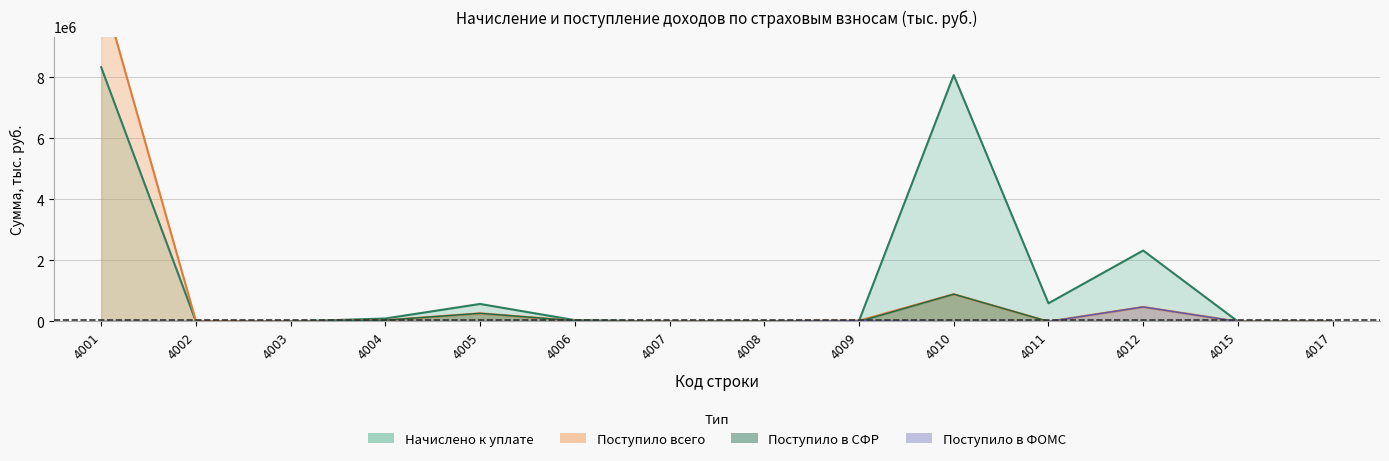

True or false: Поступило в ФОМС has more than 2 interior local peaks.

False